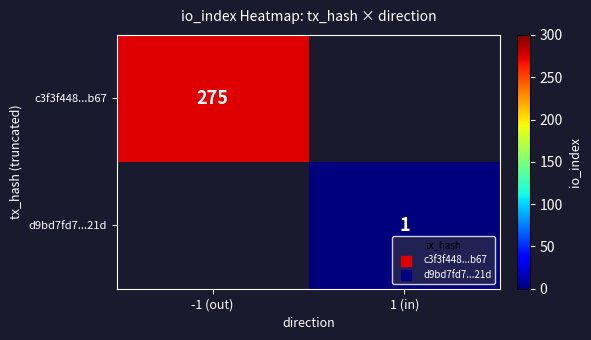

Count the number of data series in this chart.

2